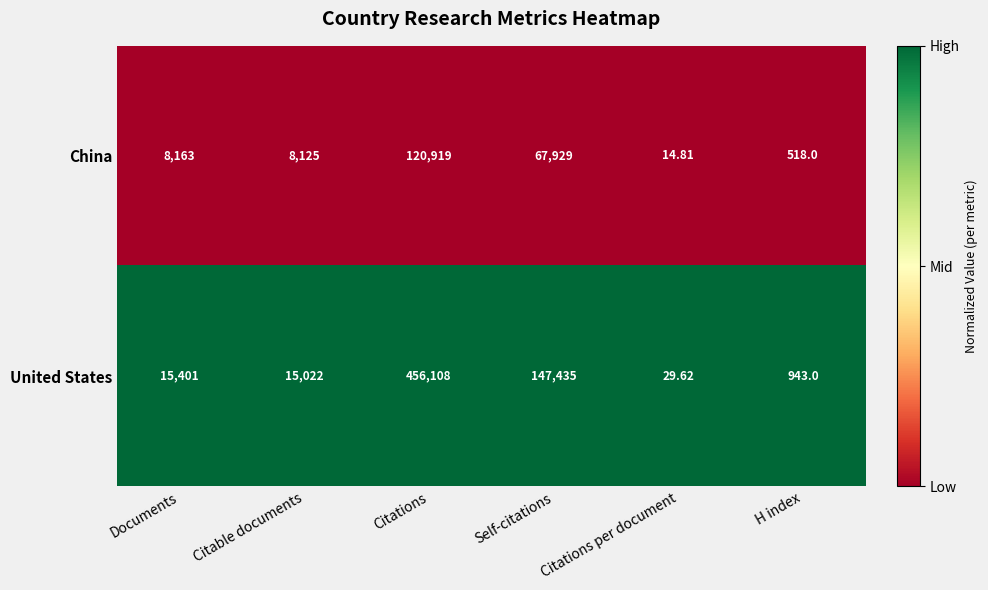

Which series has the largest range (max minus min)?

United States